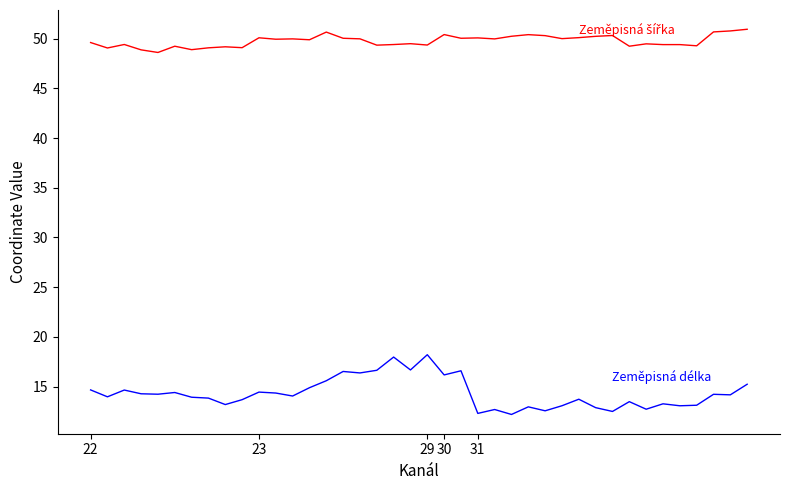

What is the greatest value displayed?

50.9